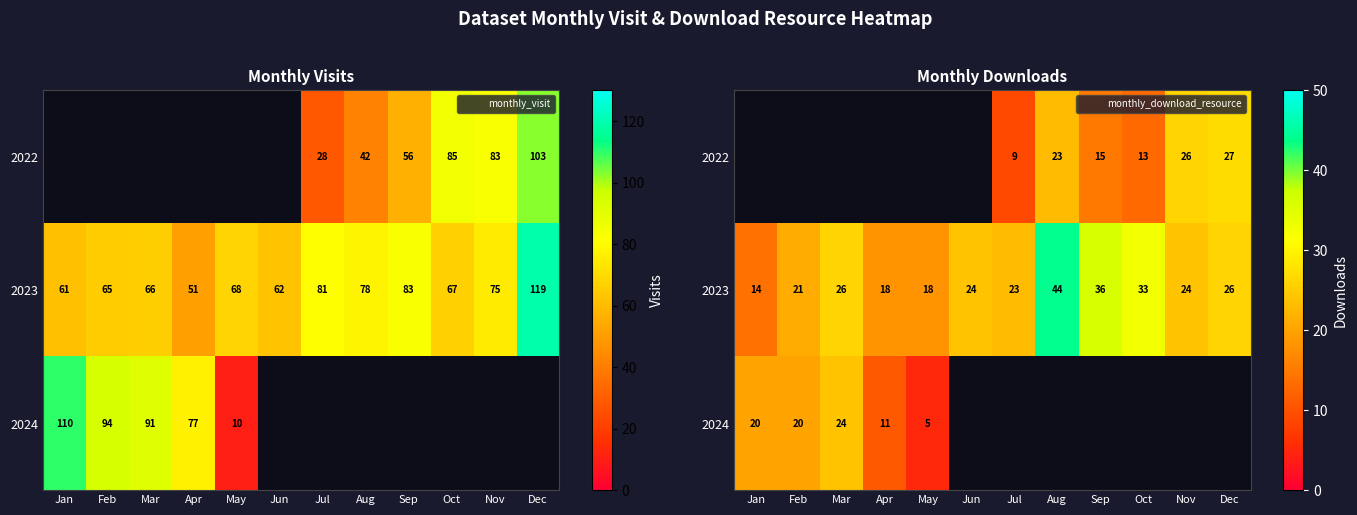

The 2024 series shows 30.4 at Feb. True or false?

False